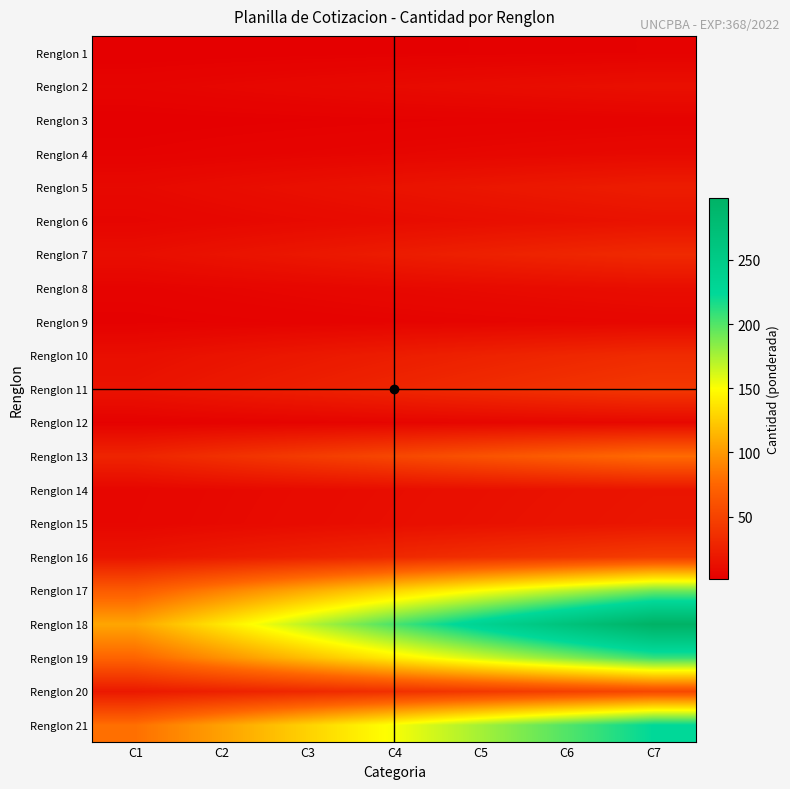

Rank the series at C1 from lowest to highest value.

Renglon 1, Renglon 3, Renglon 9, Renglon 12, Renglon 4, Renglon 8, Renglon 2, Renglon 6, Renglon 14, Renglon 15, Renglon 5, Renglon 7, Renglon 10, Renglon 11, Renglon 16, Renglon 20, Renglon 13, Renglon 17, Renglon 19, Renglon 21, Renglon 18